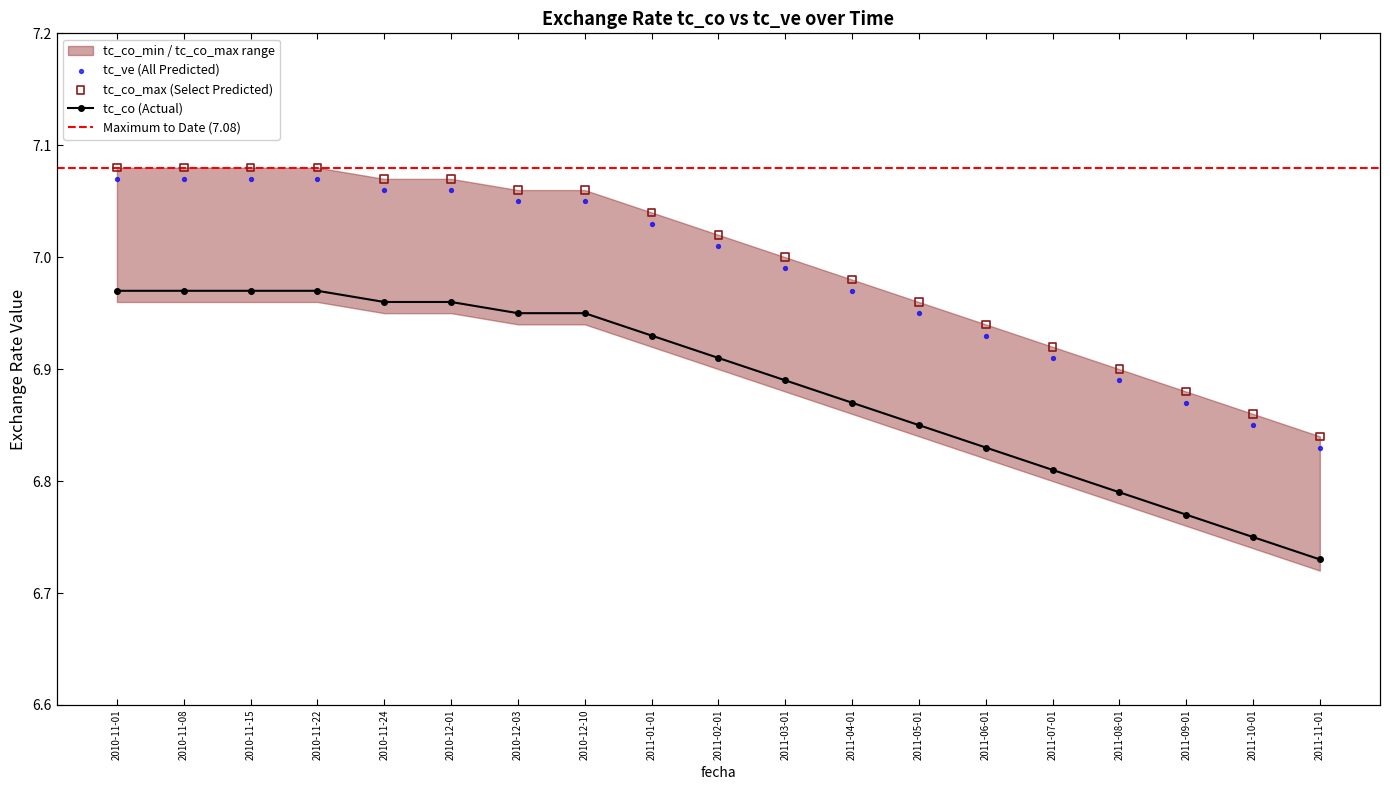

Is the value of tc_co_min at 2010-12-01 greater than the value of tc_co at 2010-11-15?

Yes